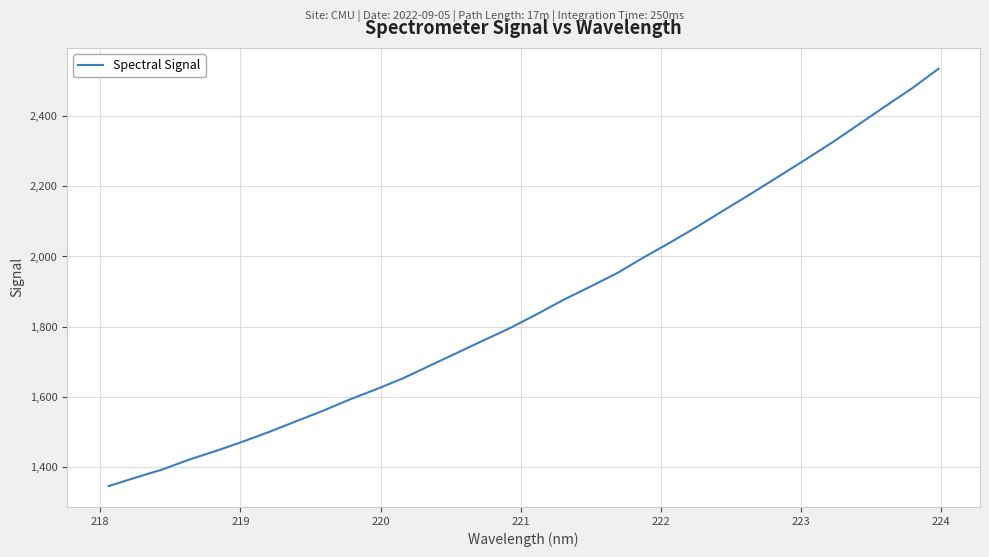

True or false: there are more than 2 points higher than both neighbors.

False